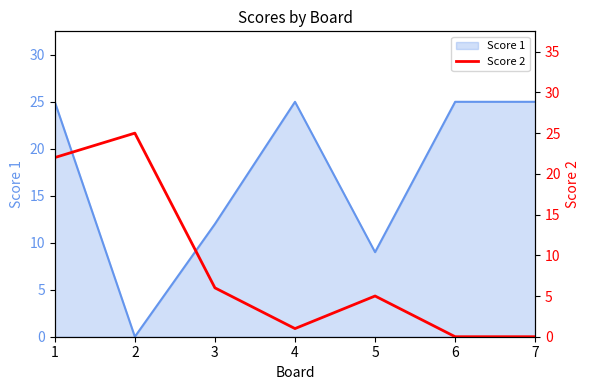

Reading left to right, what are all the values shown in this chart?

1=22	2=25	3=6	4=1	5=5	6=0	7=0